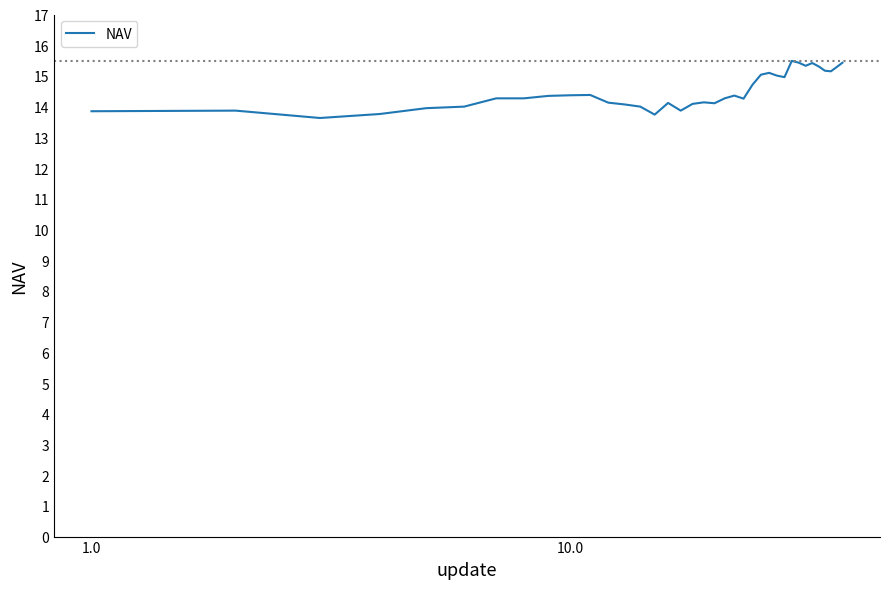

What is the difference between the maximum and minimum values?

1.9